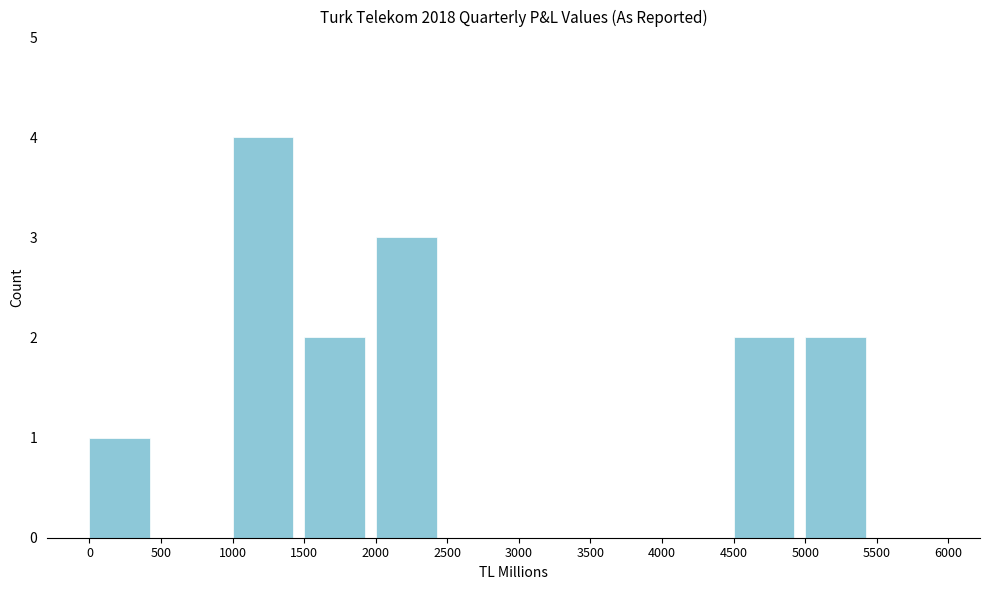

Over which range of the x-axis is the bar tallest?

1000 to 1500